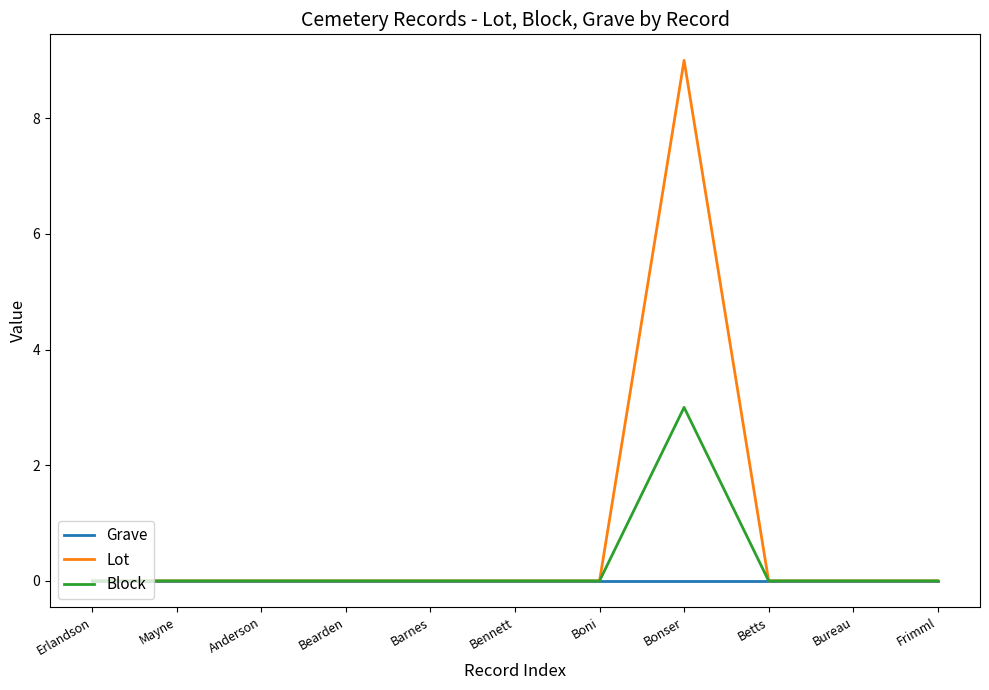

Which series has the widest spread of values?

Lot